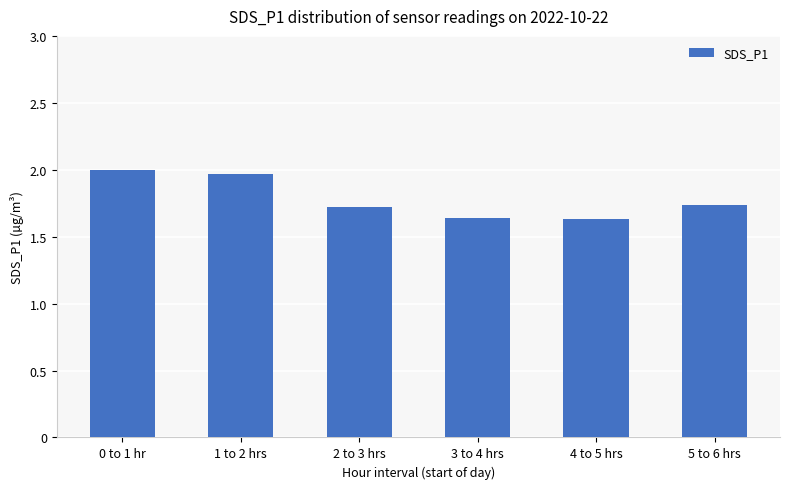

Which has a higher value, 0 to 1 hr or 4 to 5 hrs?

0 to 1 hr